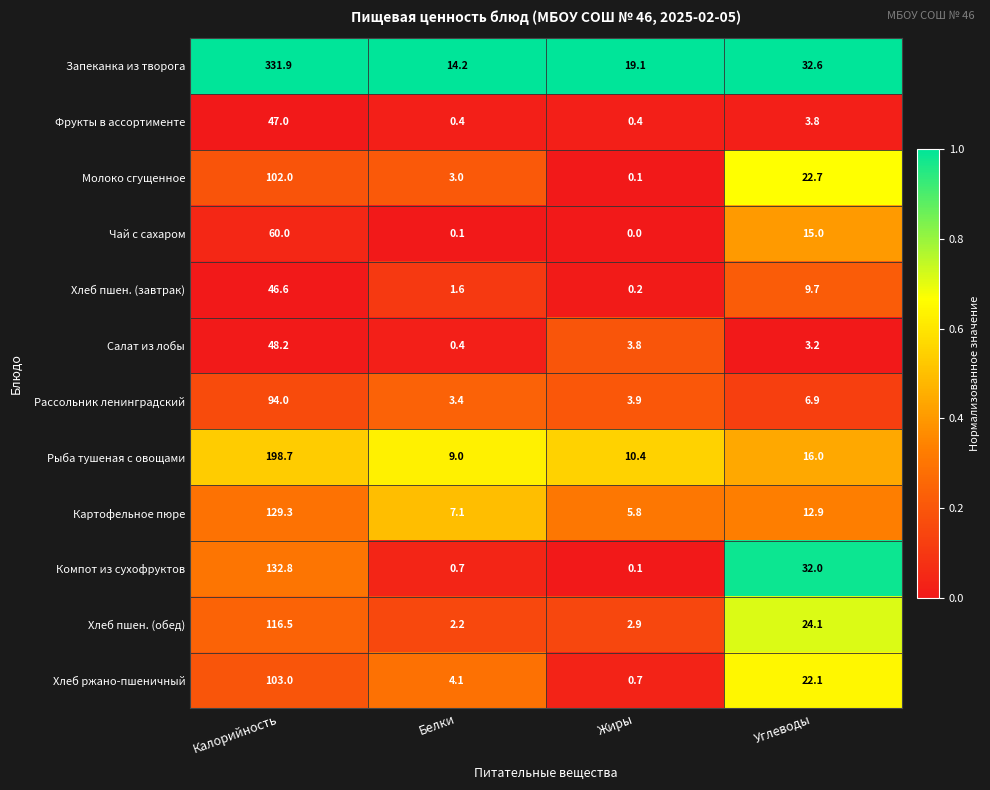

What is the total value across all series at Калорийность?

1410.0